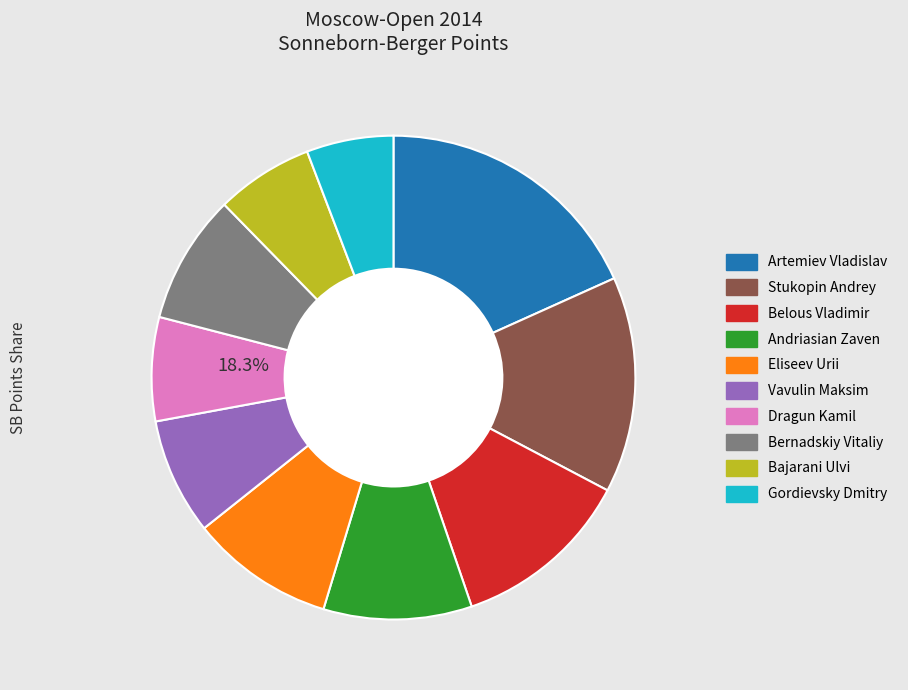

Is there a majority slice in this chart?

No